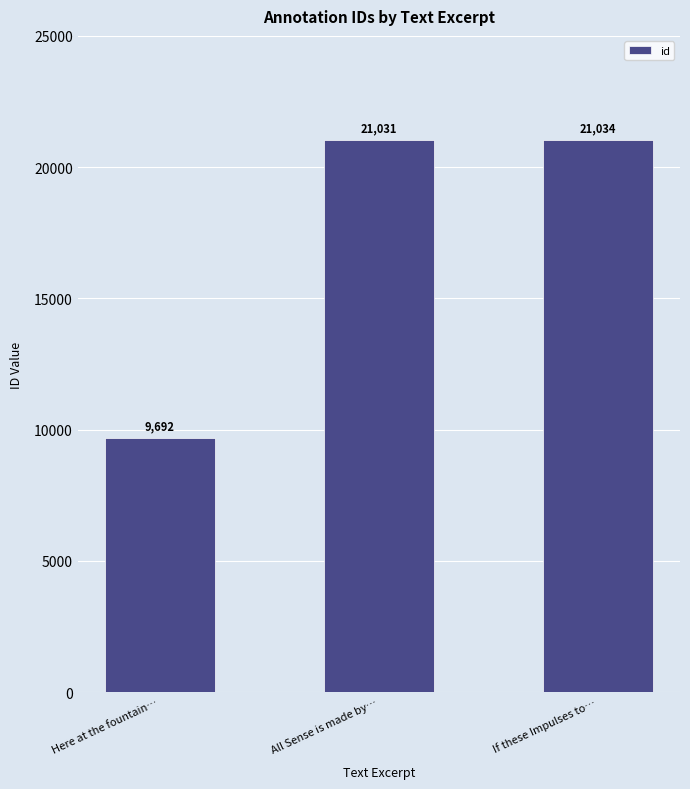

List the labels in order of value, smallest first.

Here at the fountain…, All Sense is made by…, If these Impulses to…